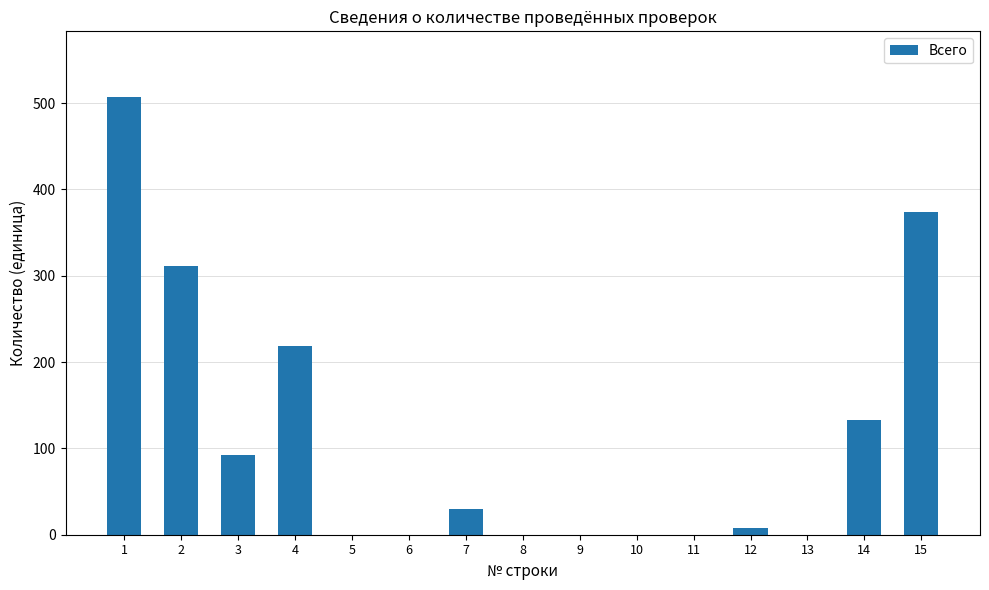

The value at 13 is 0. True or false?

True